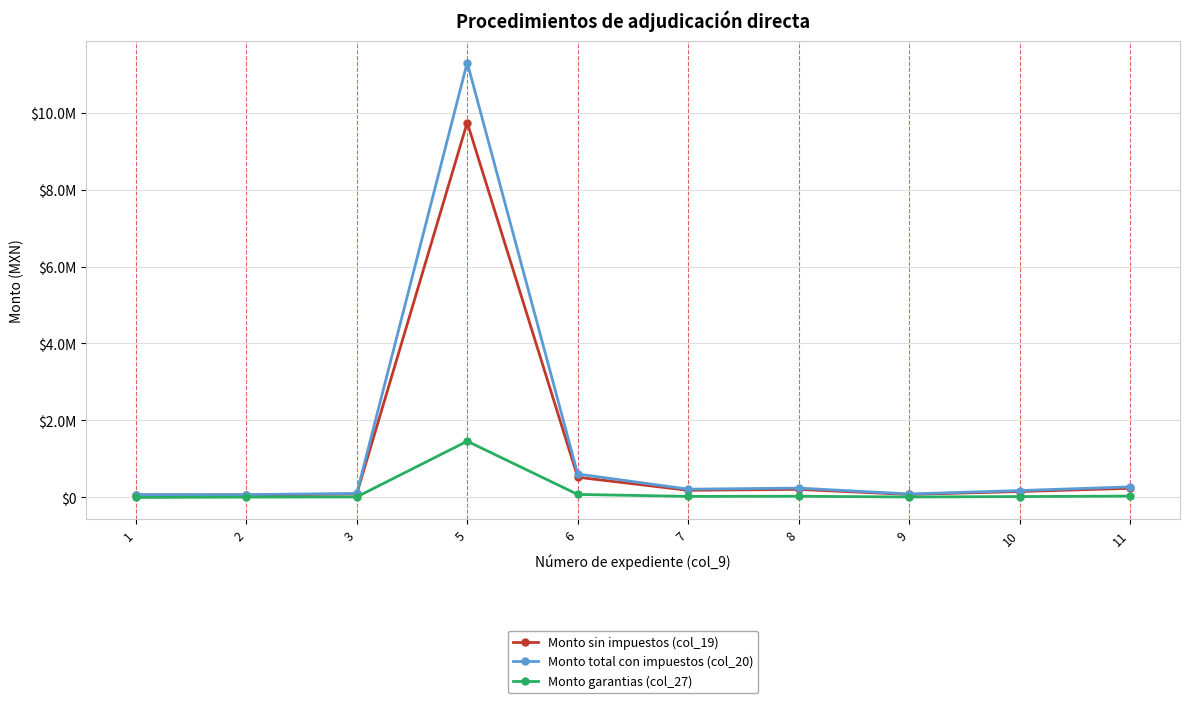

Is this an area chart (filled region under the line)?

No